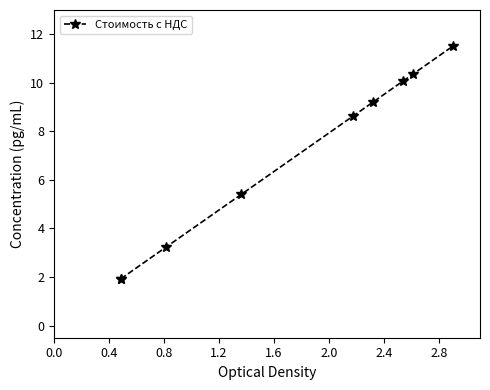

What is the difference between the values at 1.2 and 1.6?

3.2